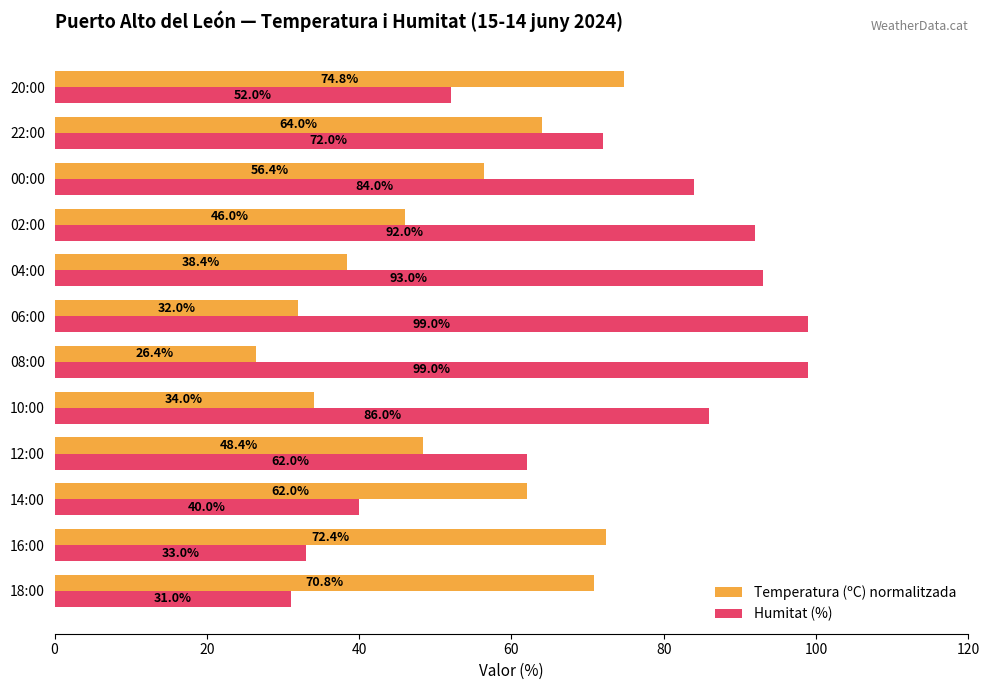

What are all the series names shown in the legend?

Temperatura (ºC) normalitzada, Humitat (%)